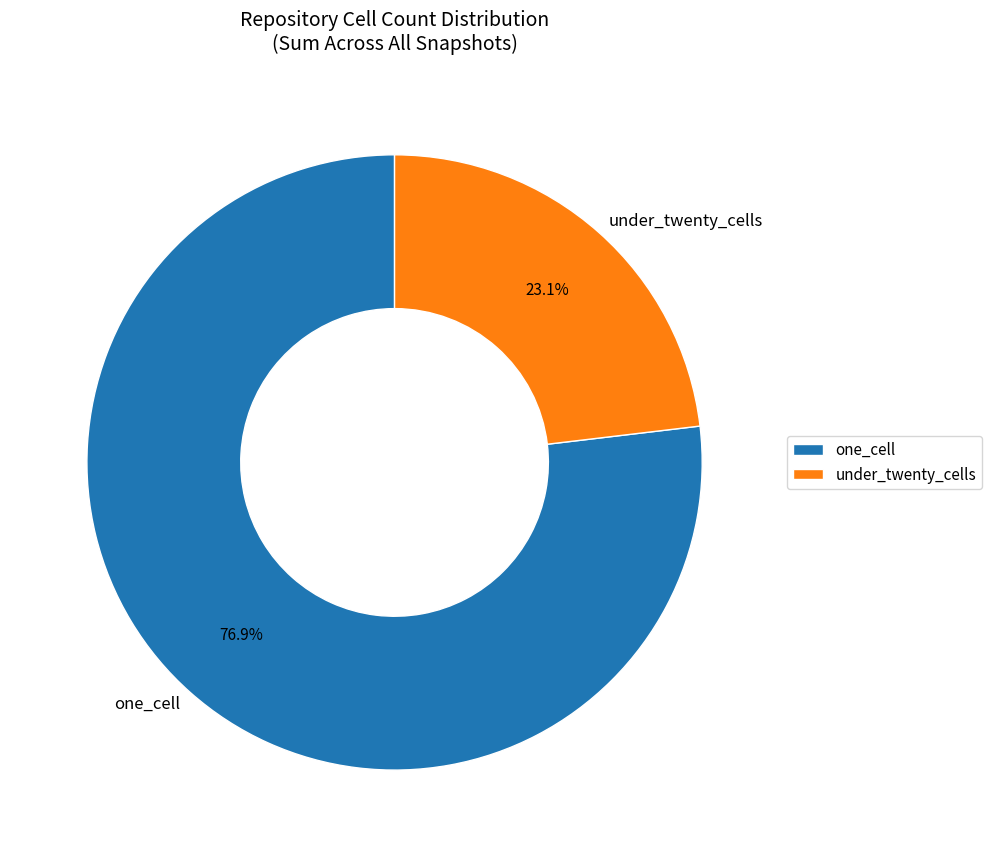

What is the majority slice?

one_cell